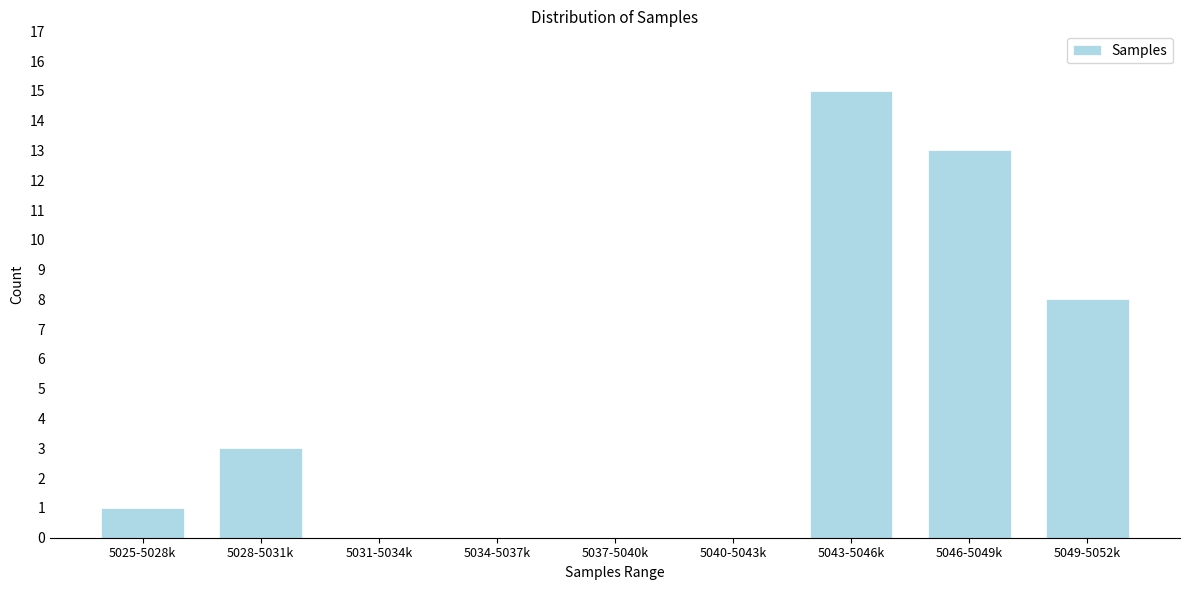

Reading left to right, transcribe all the data shown in this chart.

5025-5028k=1	5028-5031k=3	5031-5034k=0	5034-5037k=0	5037-5040k=0	5040-5043k=0	5043-5046k=15	5046-5049k=13	5049-5052k=8